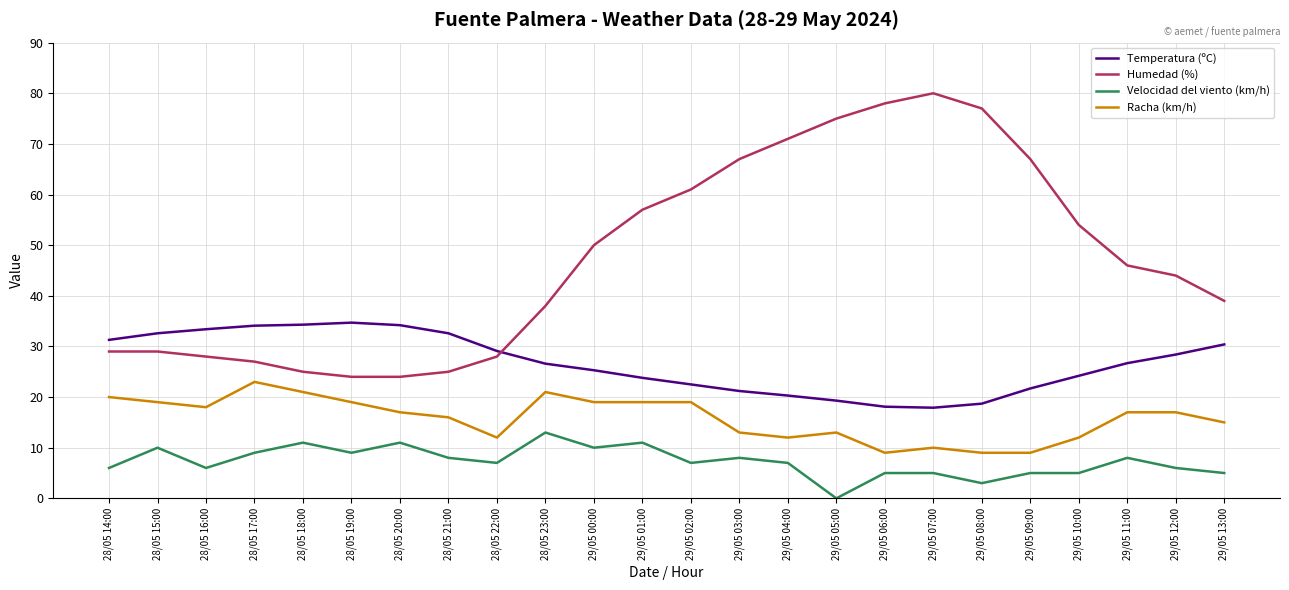

Where do Humedad (%) and Temperatura (ºC) first cross each other?

28/05 22:00 and 28/05 23:00